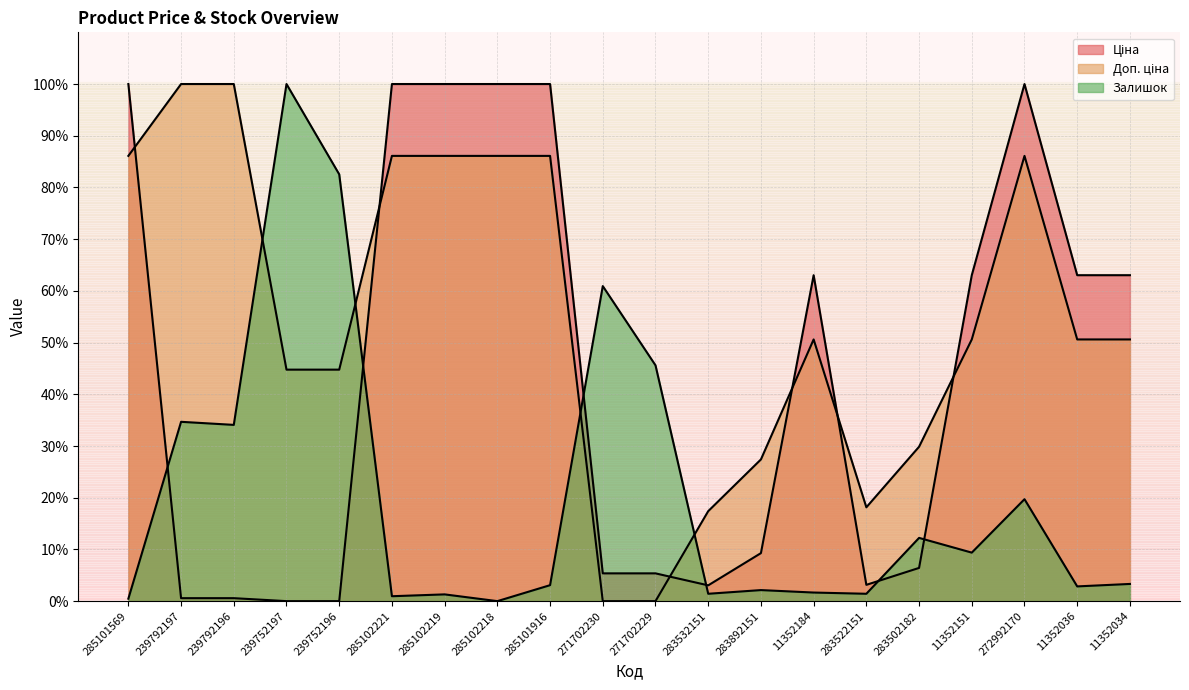

What is the value of the Ціна point at the 12th from the left?

3.1